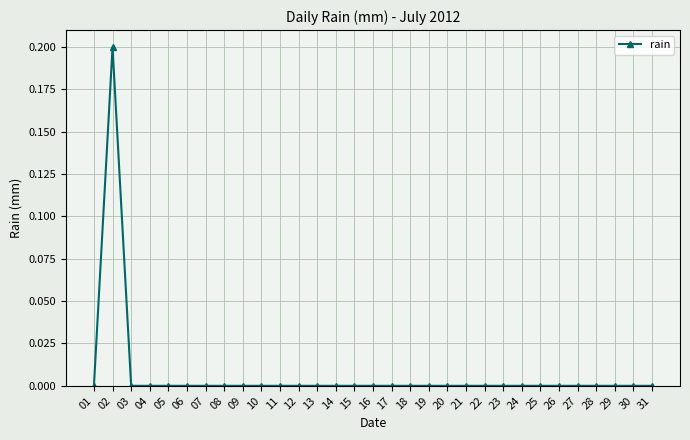

True or false: the data shows 0.1 at 17.

False